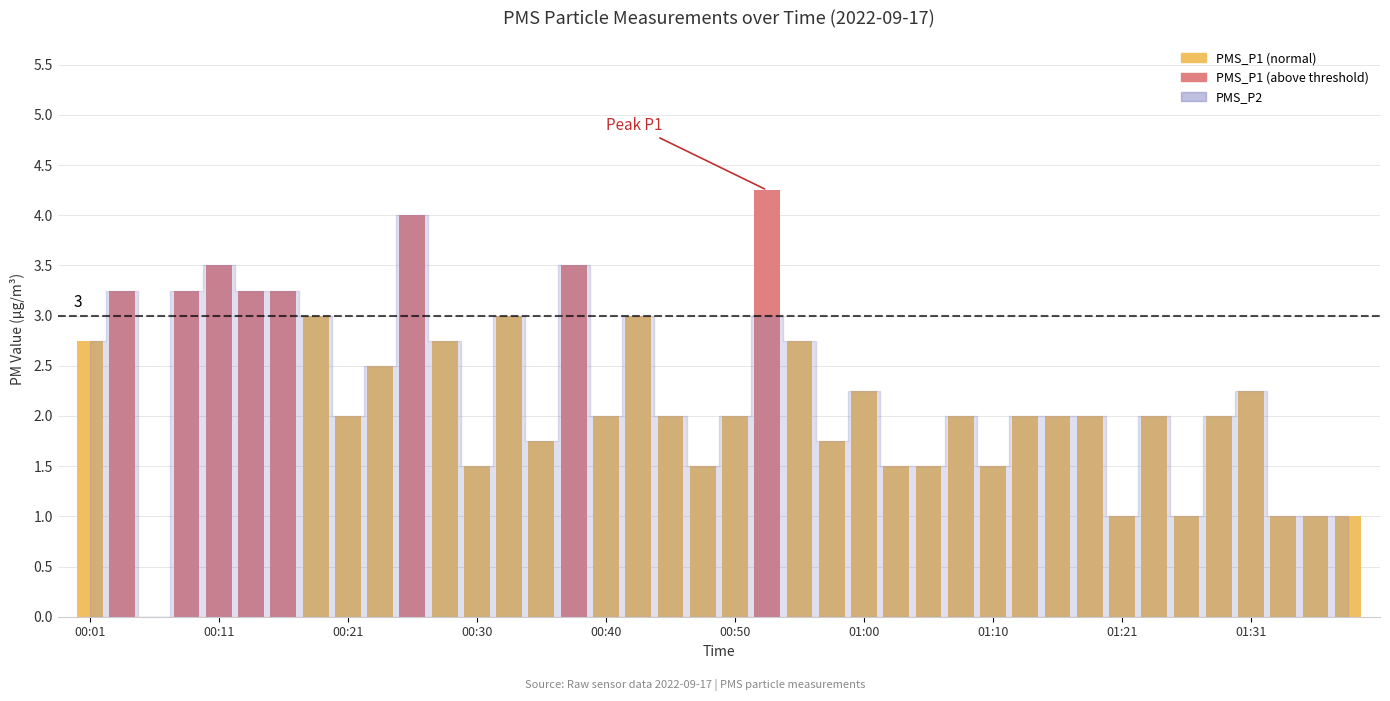

Is it true that PMS_P1 equals 0.4 at 01:29?

False